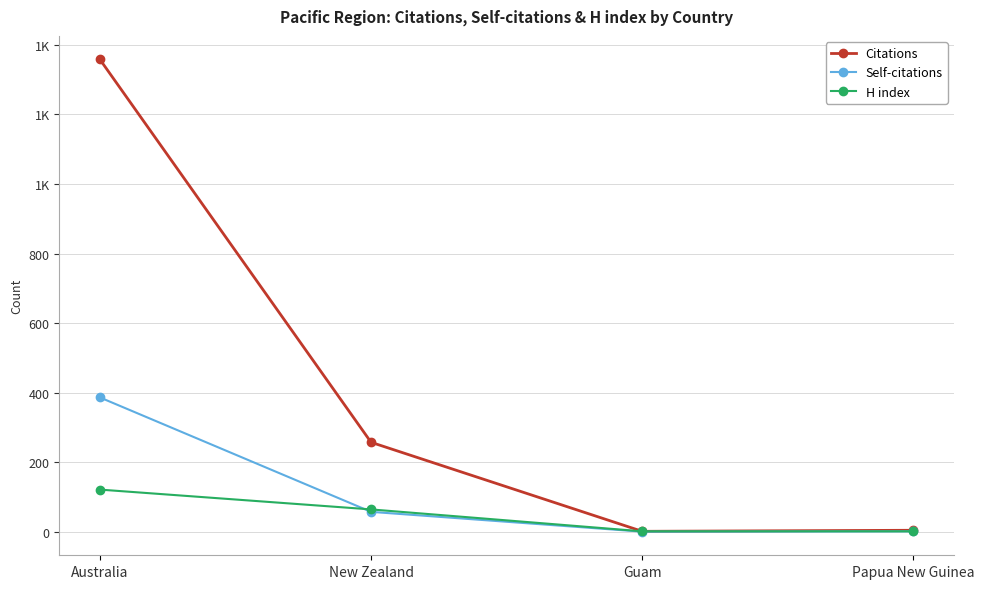

Rank the series at Guam from lowest to highest value.

Self-citations, Citations, H index